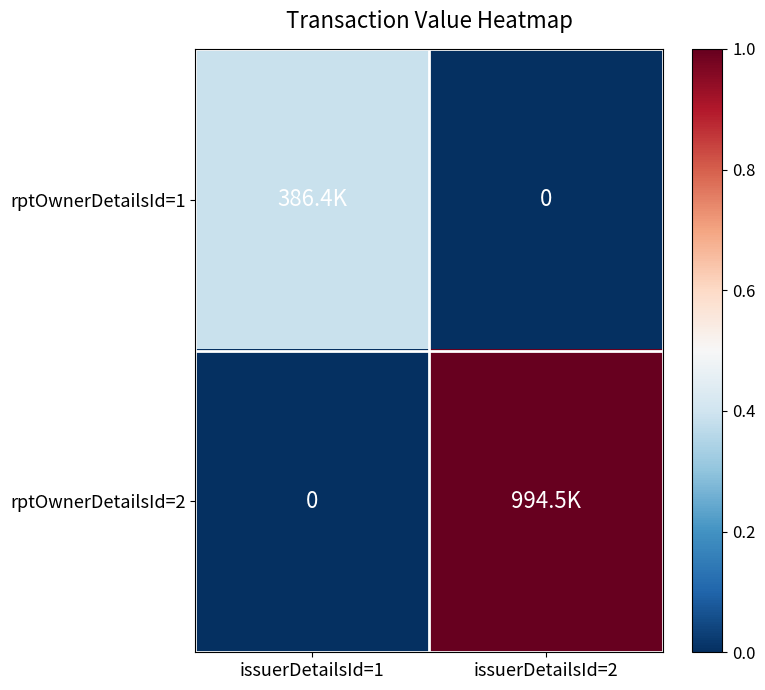

How many positive values does the rptOwnerDetailsId=2 series have?

1